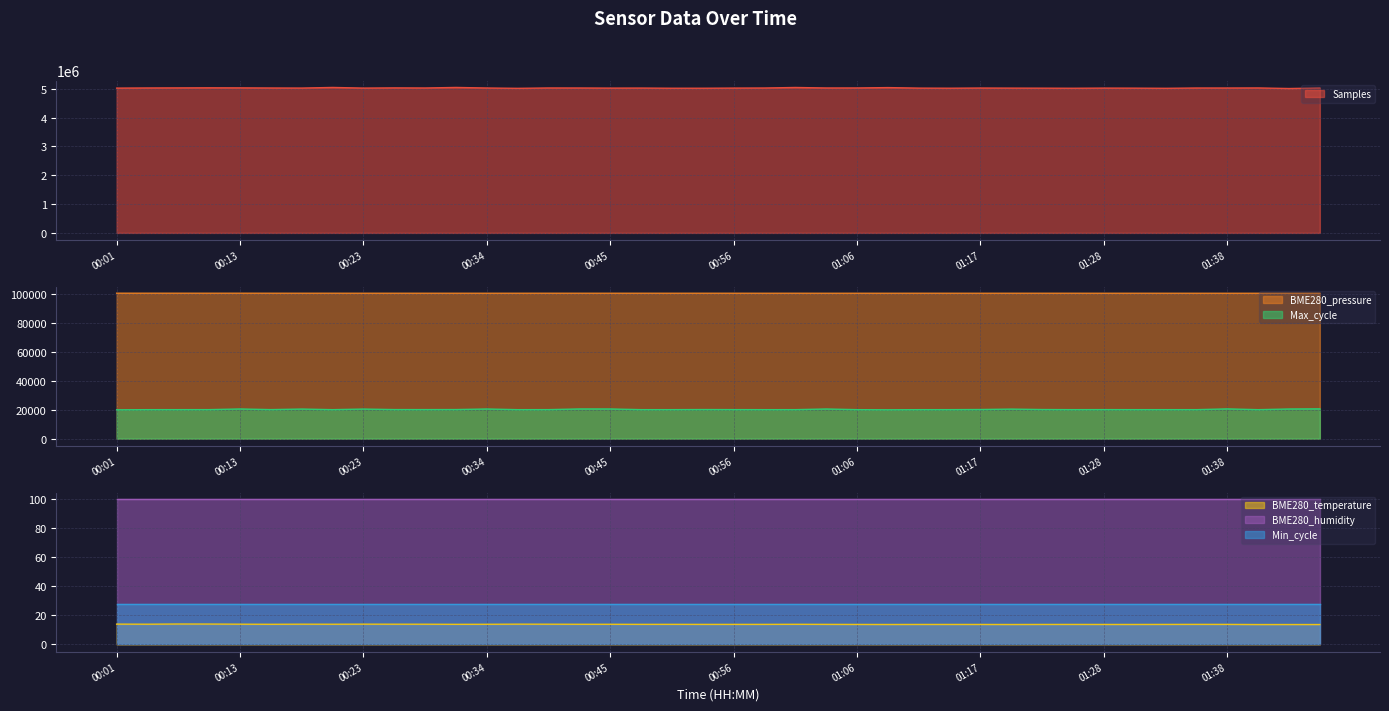

What is the difference between the BME280_temperature values at 01:17 and 01:40?

0.1